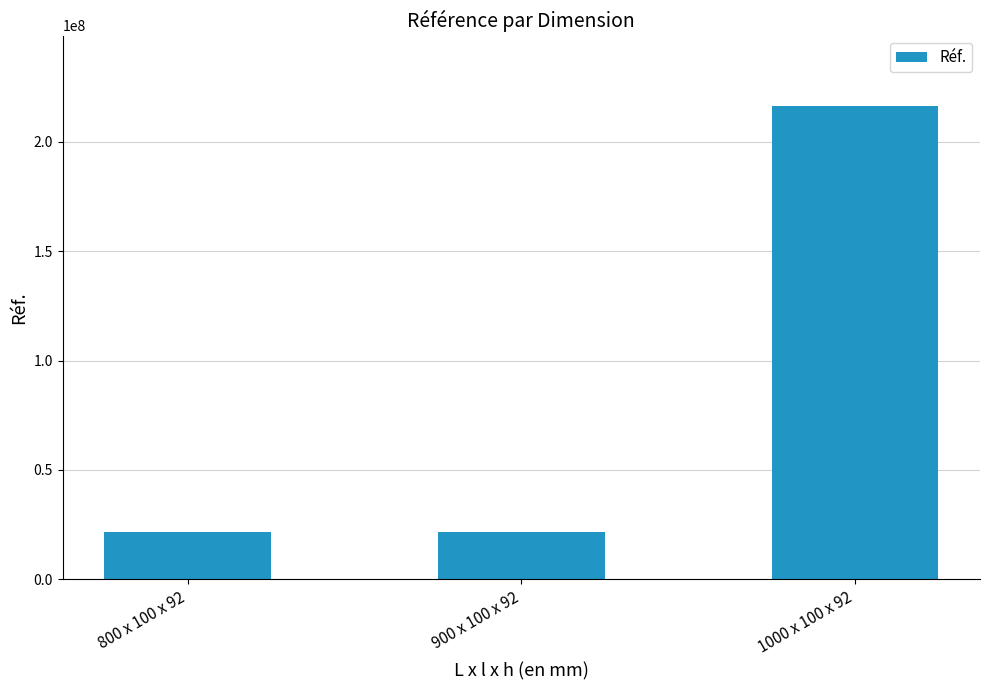

What is the maximum value shown in the chart?

216241003